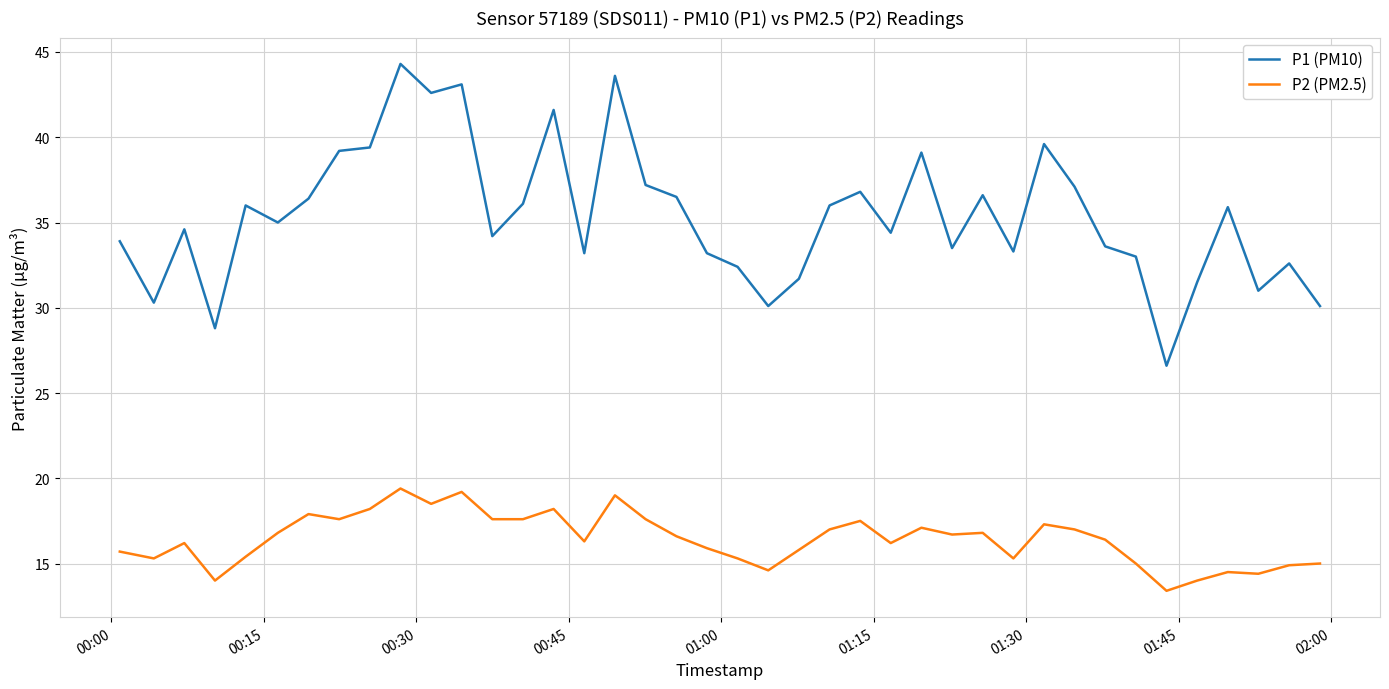

True or false: P1 (PM10) and P2 (PM2.5) intersect in this chart.

False